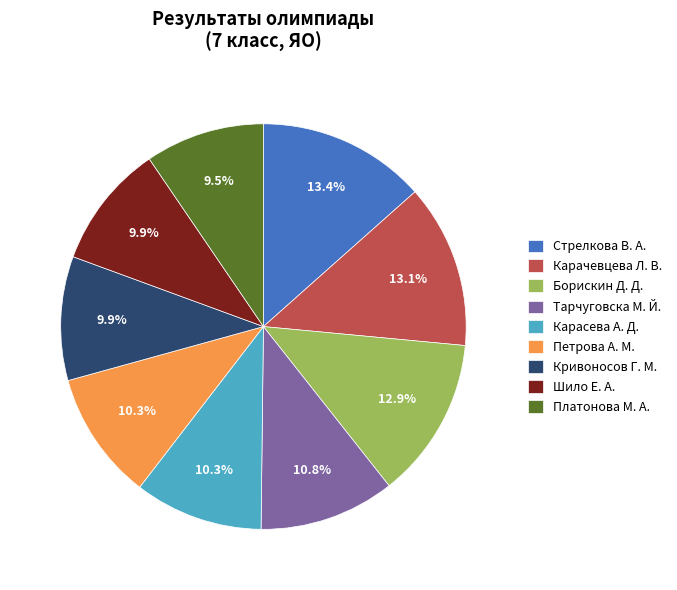

To the nearest percent, what is the average slice percentage?

11%